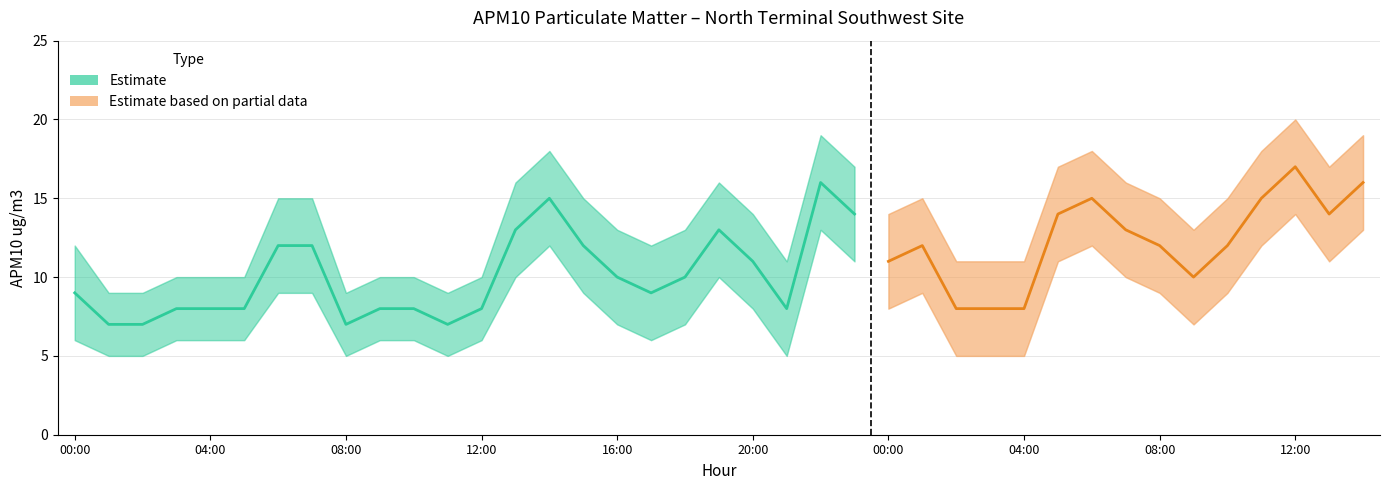

What is the ratio of the value at 05:00 to the value at 20:00?

0.7